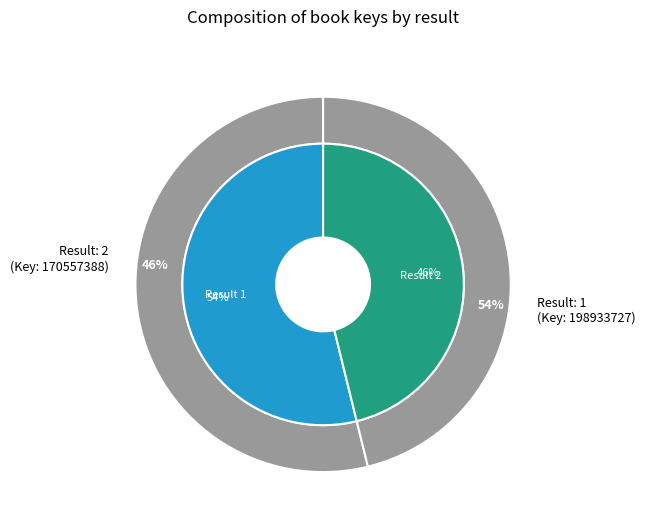

To the nearest percent, what is the difference between the 2 and 1 slice percentages?

8%